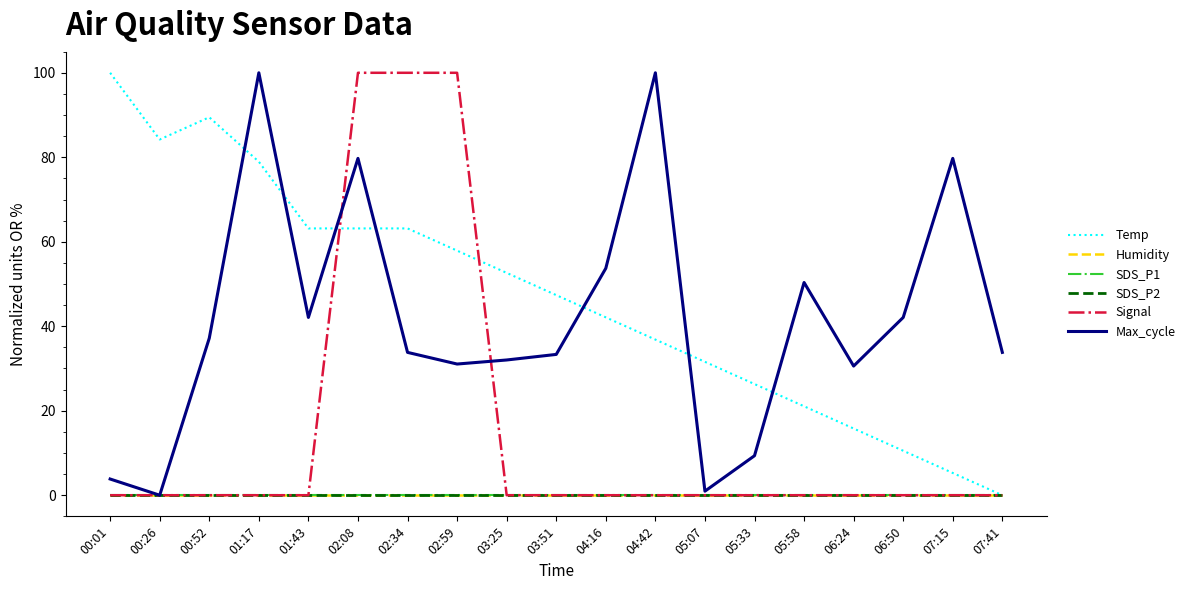

Where is the first local minimum for Temp?

00:26